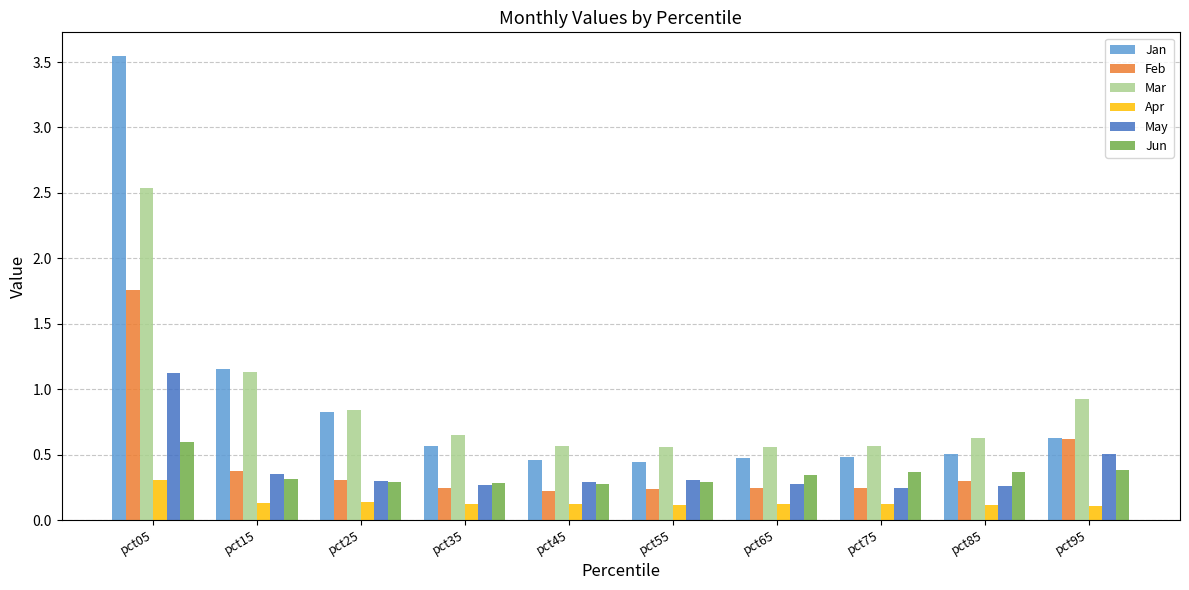

Which label corresponds to the largest value in the chart?

pct05